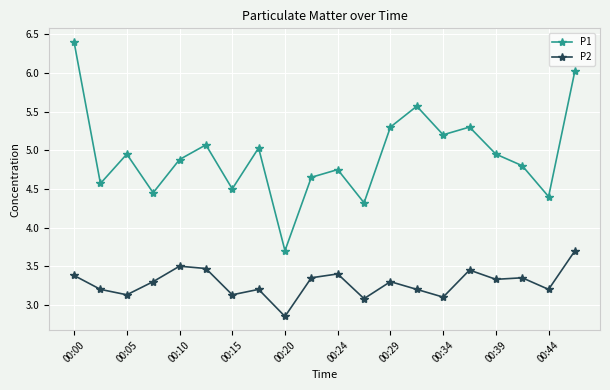

How many data points does each series have?

20